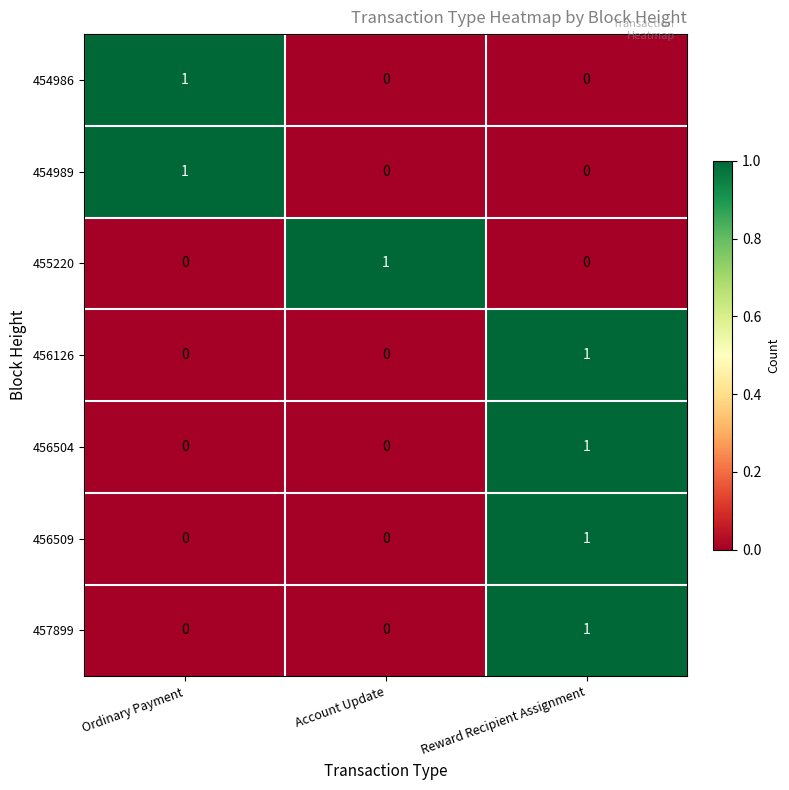

Is it true that 454989 equals 0 at Reward Recipient Assignment?

True